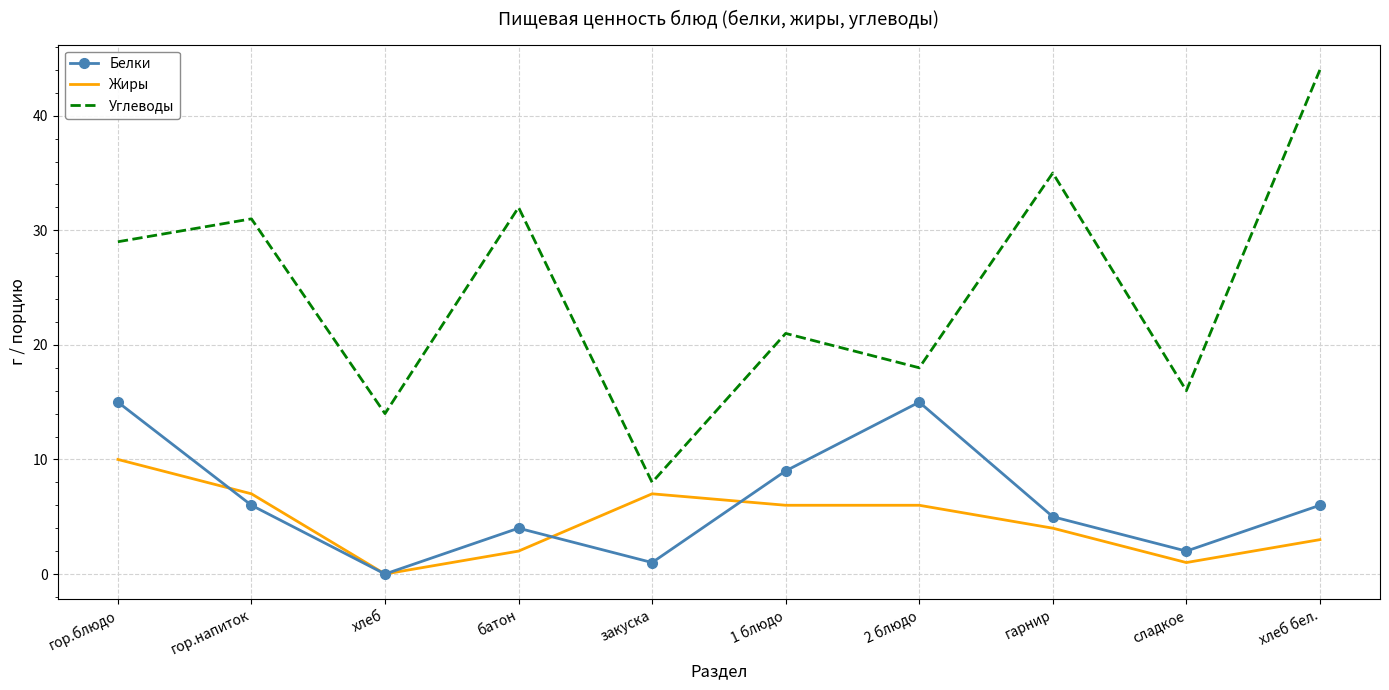

What is the highest value of the Белки series?

15